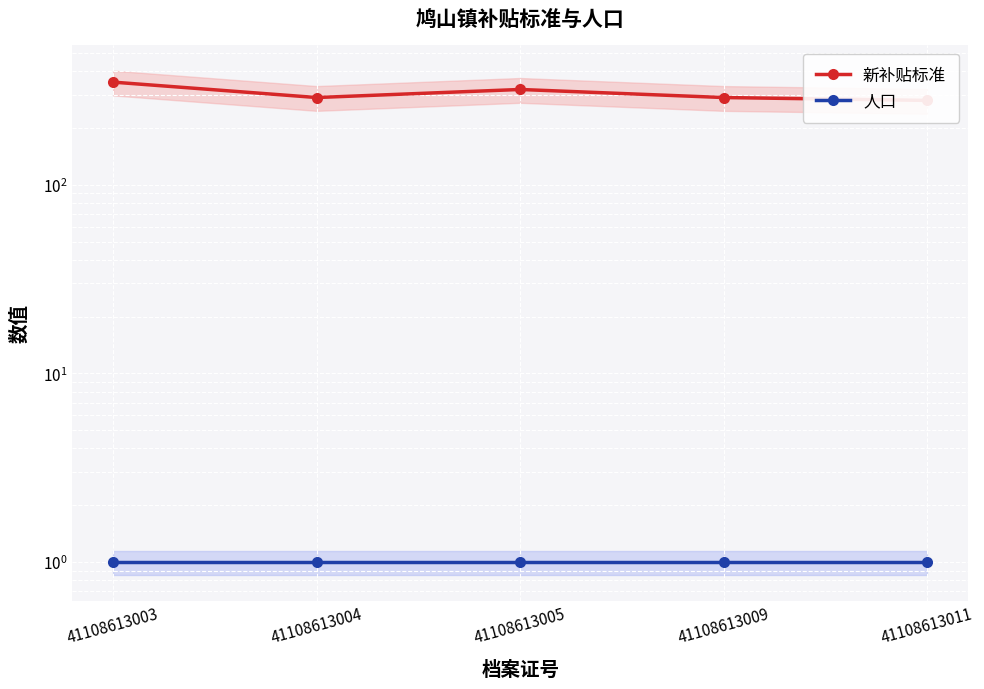

Count the 新补贴标准 values in the range 290 to 320.

3